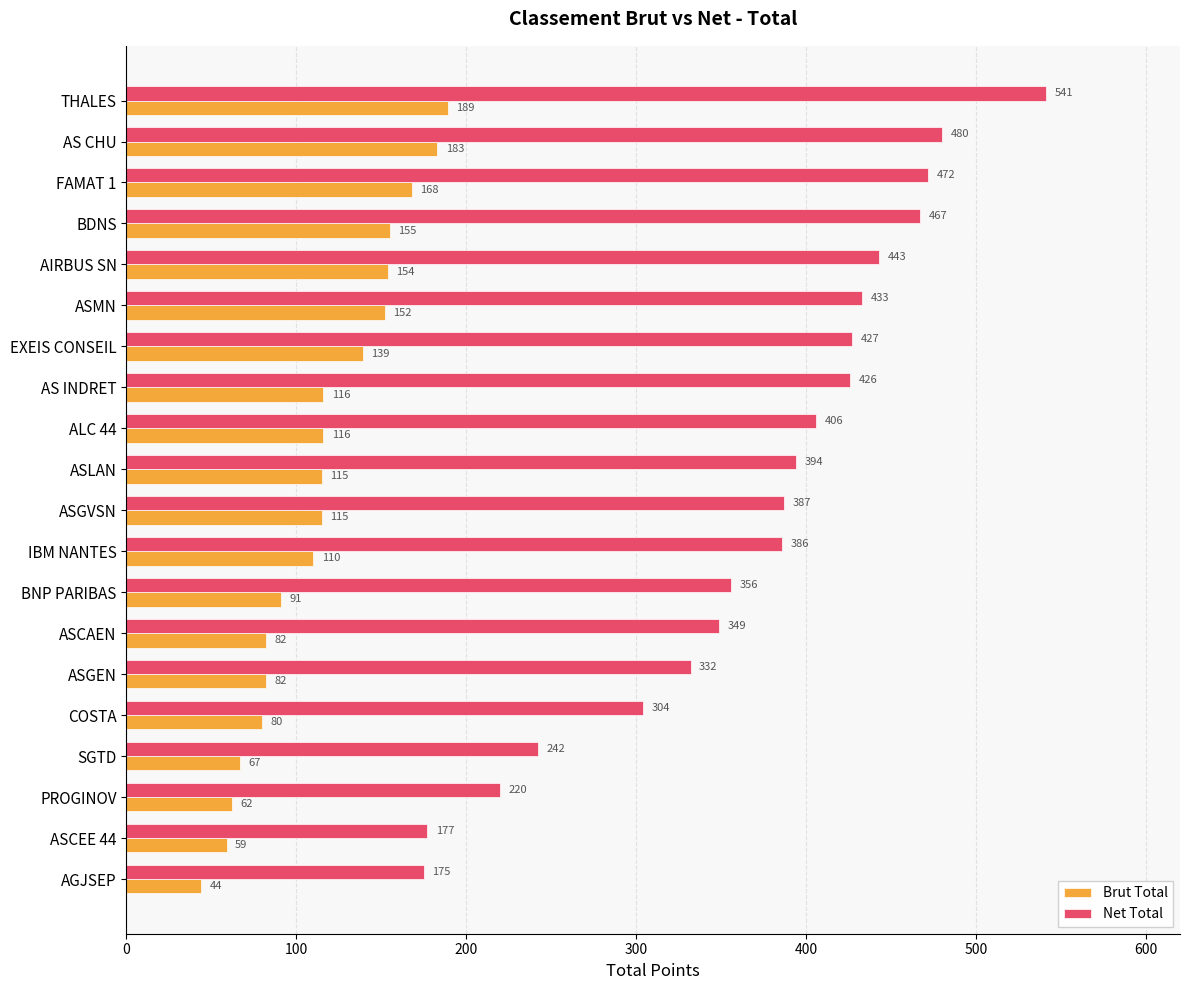

List the labels in order of Net Total value, largest first.

THALES, AS CHU, FAMAT 1, BDNS, AIRBUS SN, ASMN, EXEIS CONSEIL, AS INDRET, ALC 44, ASLAN, ASGVSN, IBM NANTES, BNP PARIBAS, ASCAEN, ASGEN, COSTA, SGTD, PROGINOV, ASCEE 44, AGJSEP